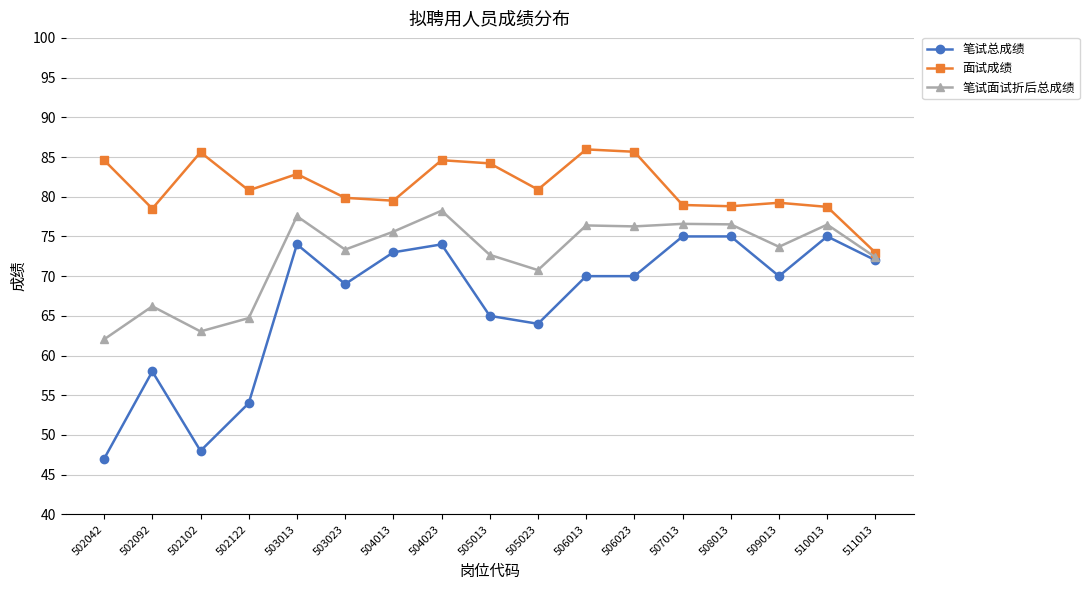

Which series has the largest range (max minus min)?

笔试总成绩